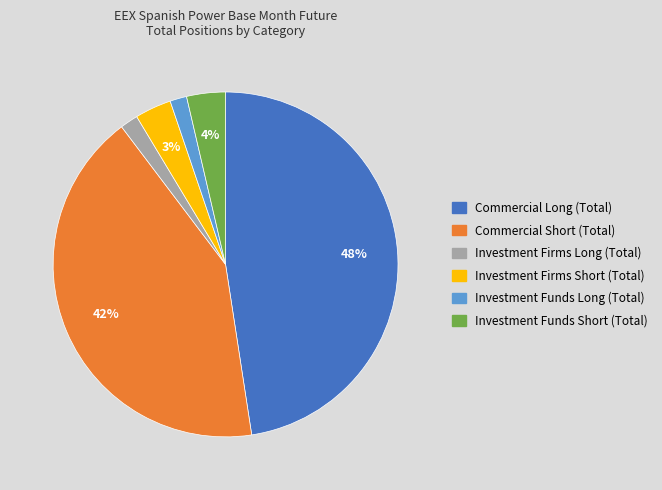

Is it true that Investment Funds Long (Total) is 11% of the pie?

False